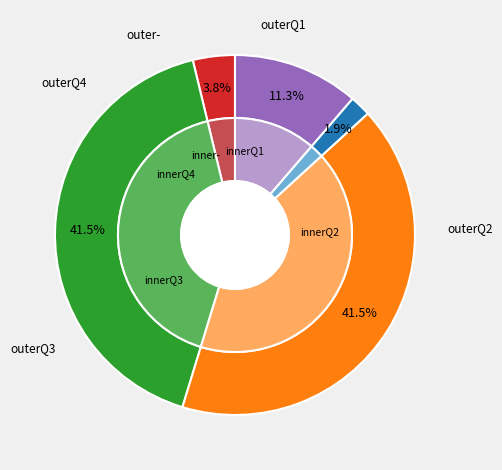

How many segments does this pie chart have?

5